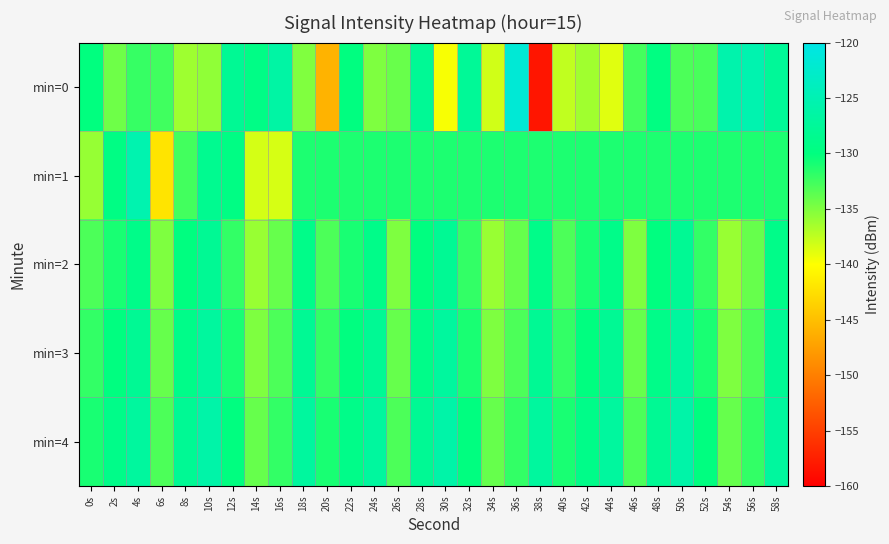

Which series has the largest total across all categories?

min=4